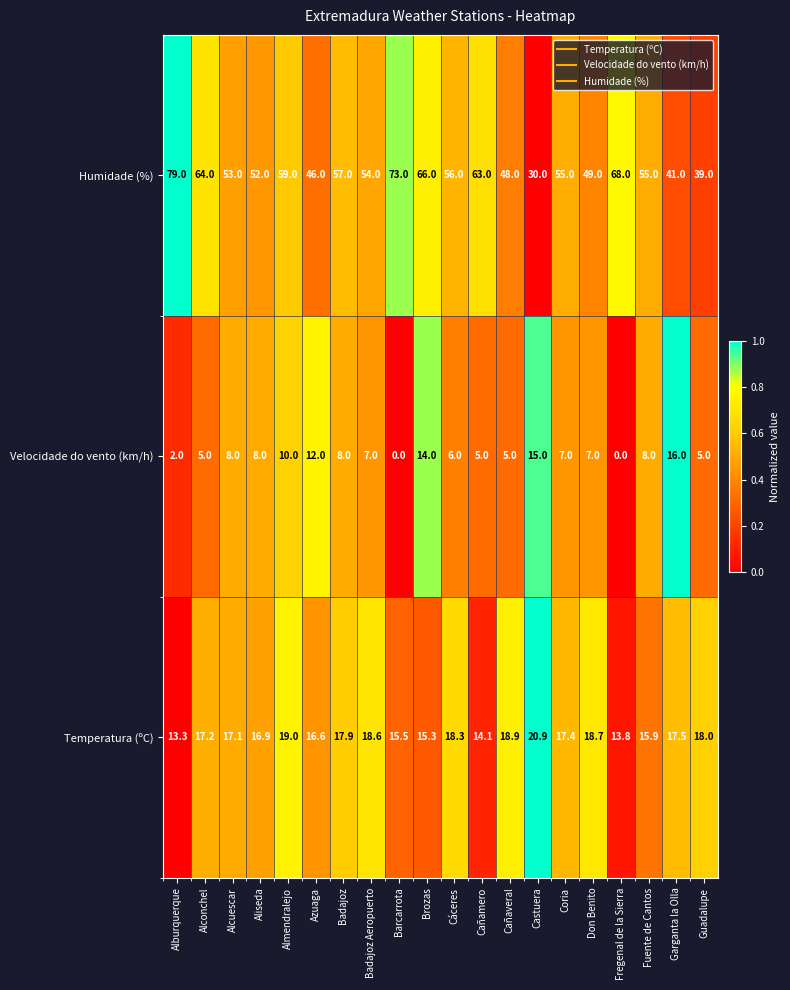

Which series has the widest spread of values?

Humidade (%)